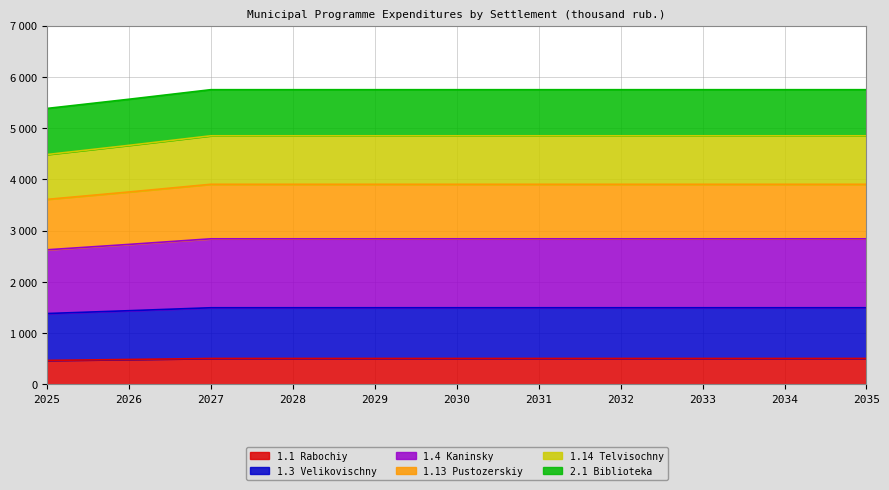

Which category has the highest value in the 1.3 Velikovischny series?

2027